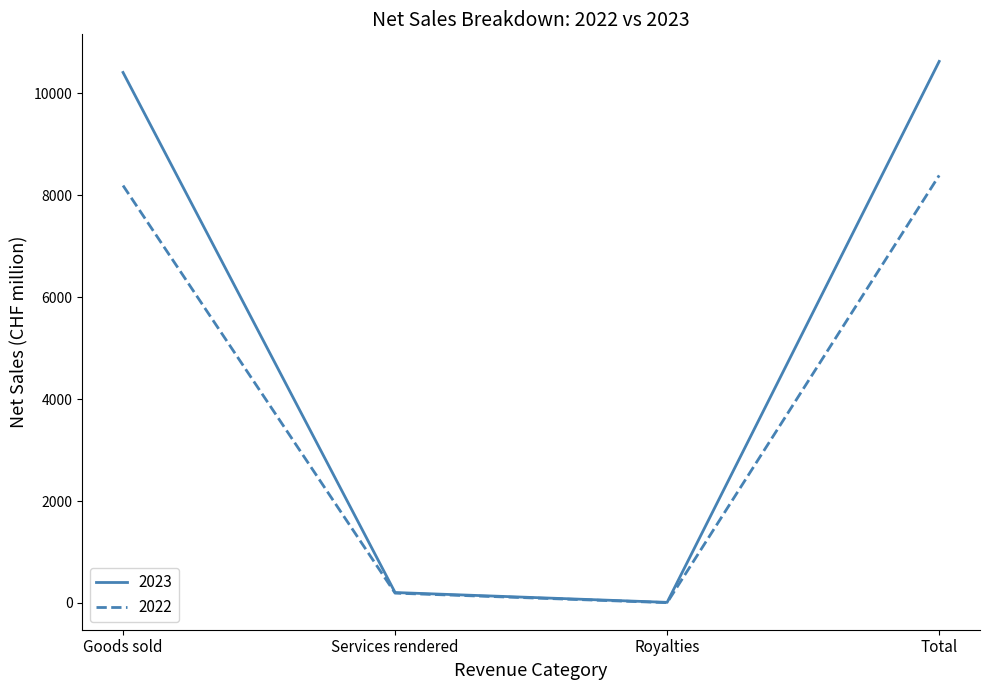

Which series changed the most between Goods sold and Services rendered?

2023